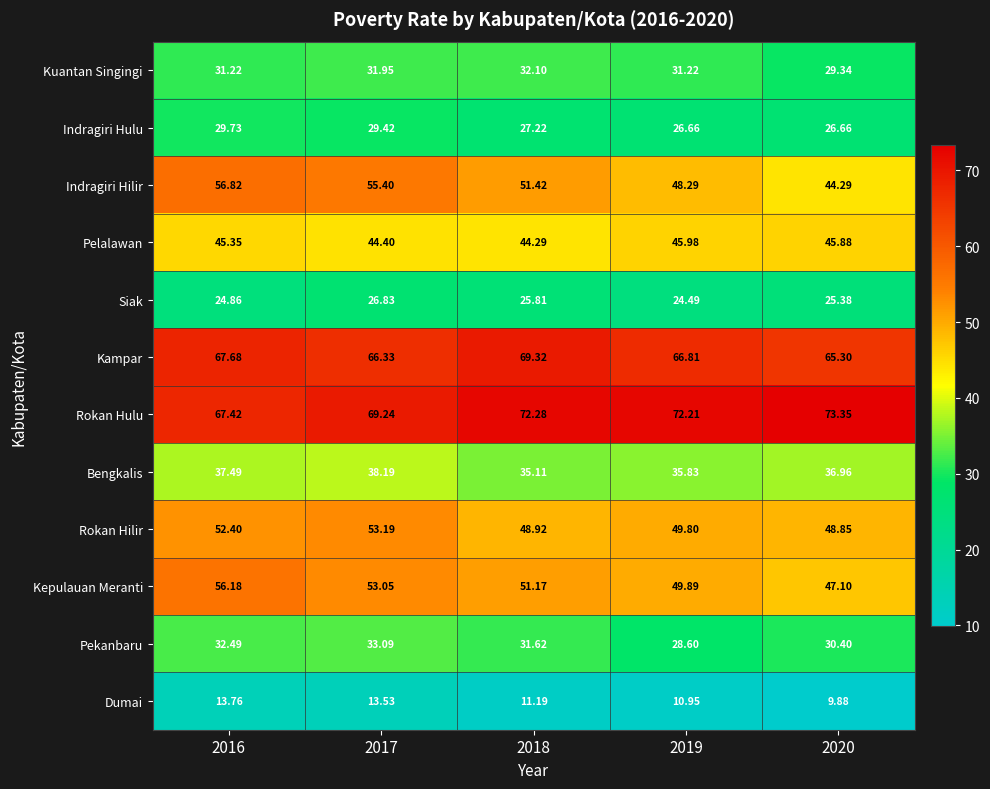

Which series has the largest range (max minus min)?

Indragiri Hilir